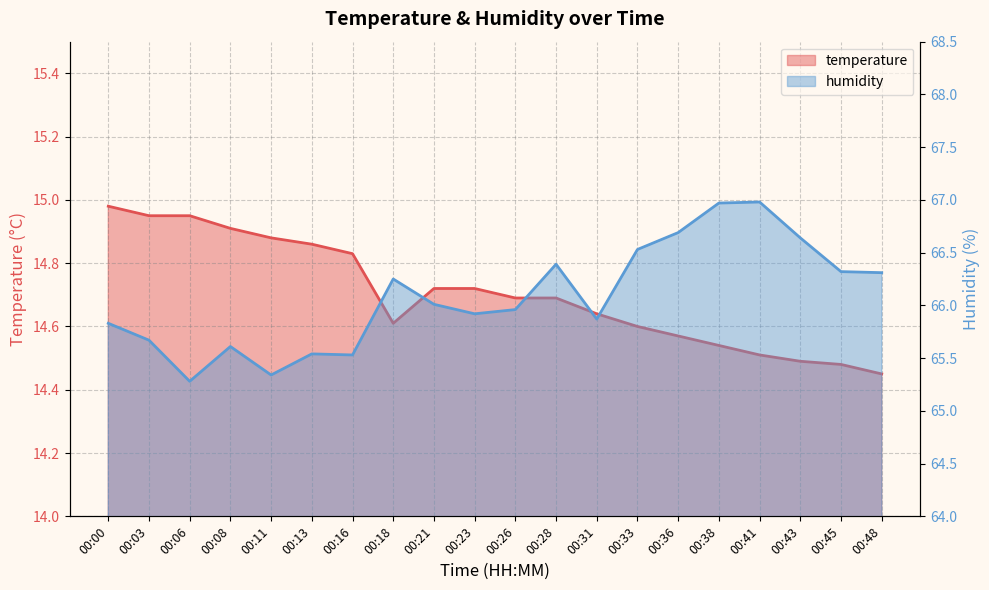

What is the difference between the maximum and minimum values in the temperature series?

0.5